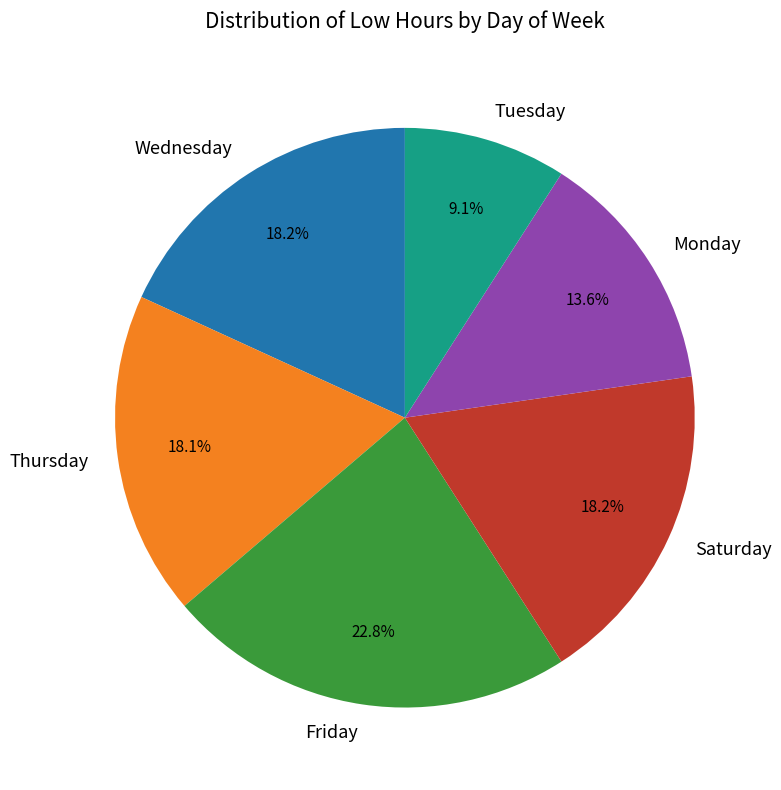

Approximately how many times larger is the value at Friday compared to Thursday?

1.3